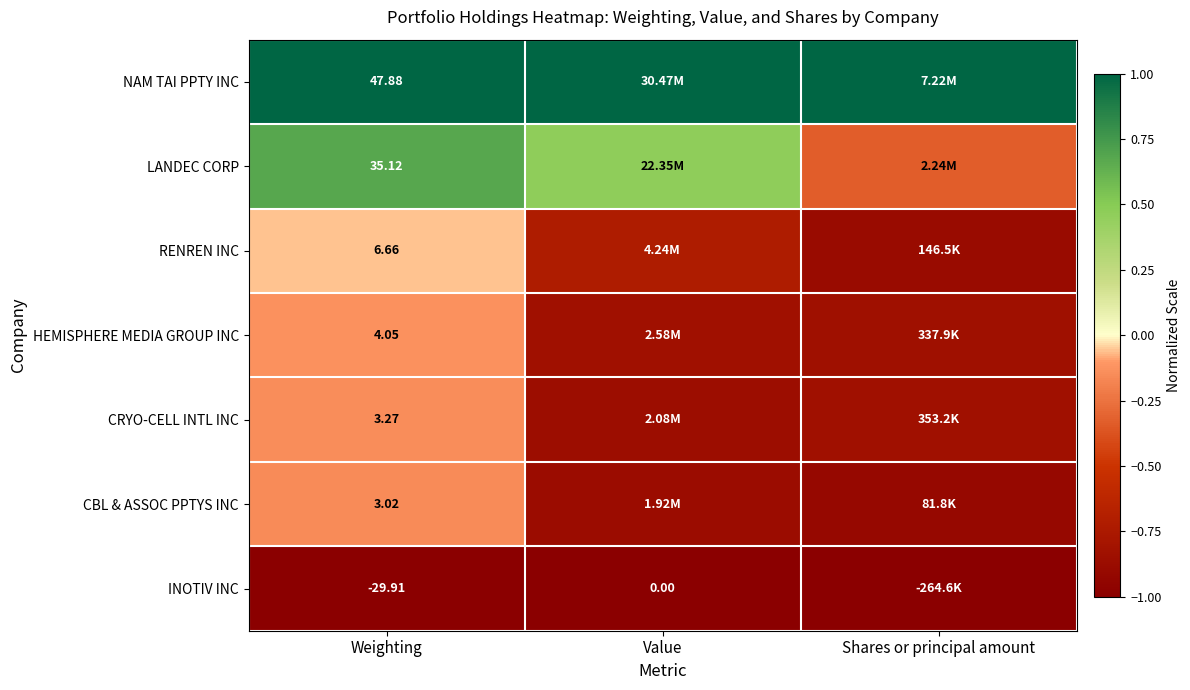

Rank the series at Weighting from highest to lowest value.

NAM TAI PPTY INC, LANDEC CORP, RENREN INC, HEMISPHERE MEDIA GROUP INC, CRYO-CELL INTL INC, CBL & ASSOC PPTYS INC, INOTIV INC